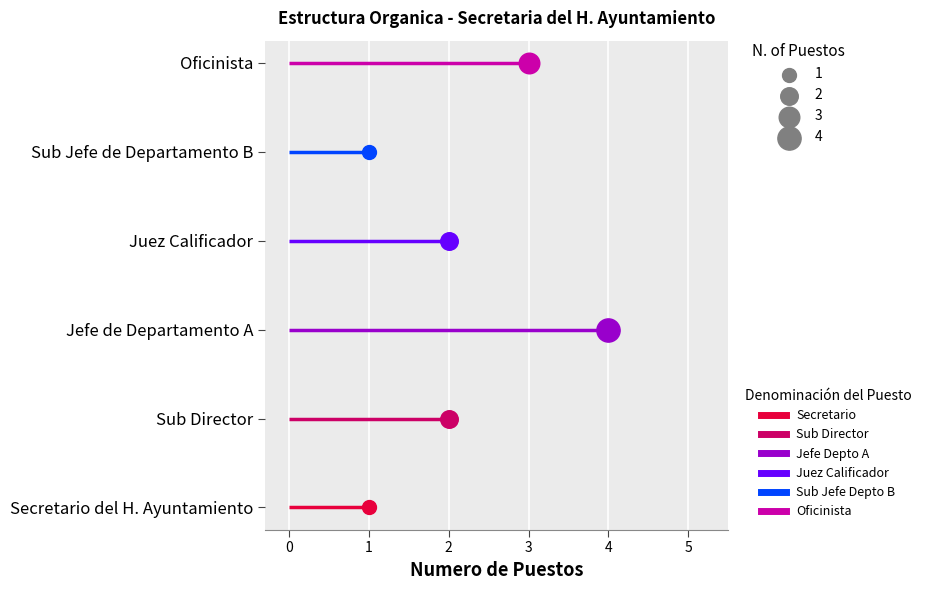

Which series reaches the minimum Y coordinate?

Secretario del H. Ayuntamiento